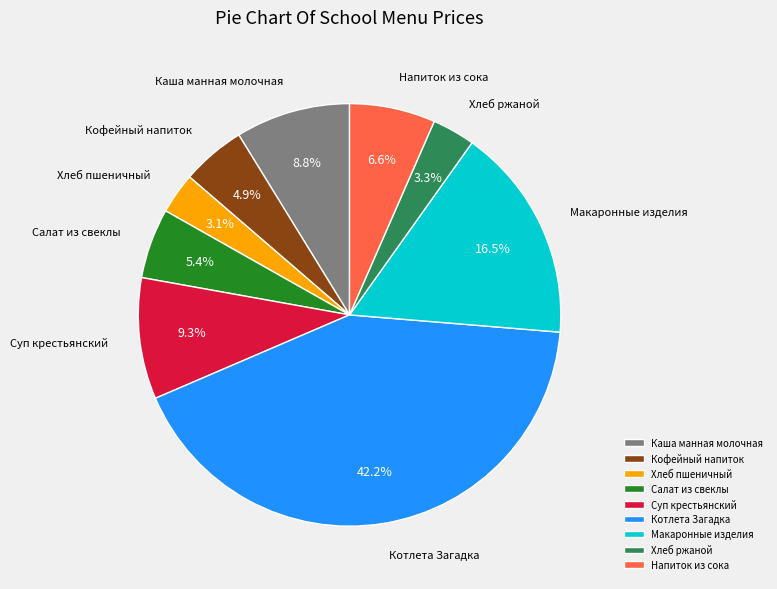

To the nearest percent, what is the difference between the Салат из свеклы and Хлеб пшеничный slice percentages?

2%